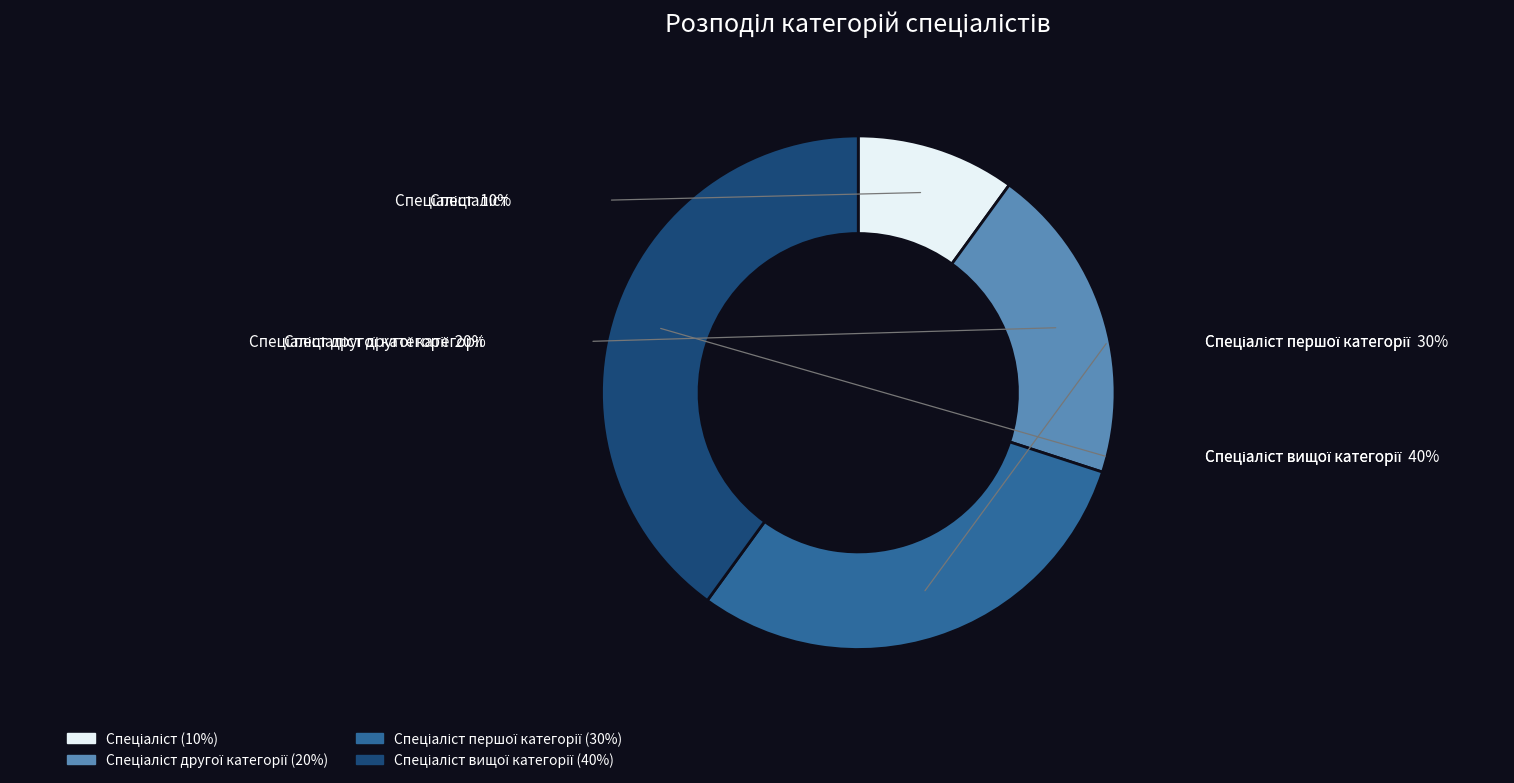

Is there a majority slice in this chart?

No